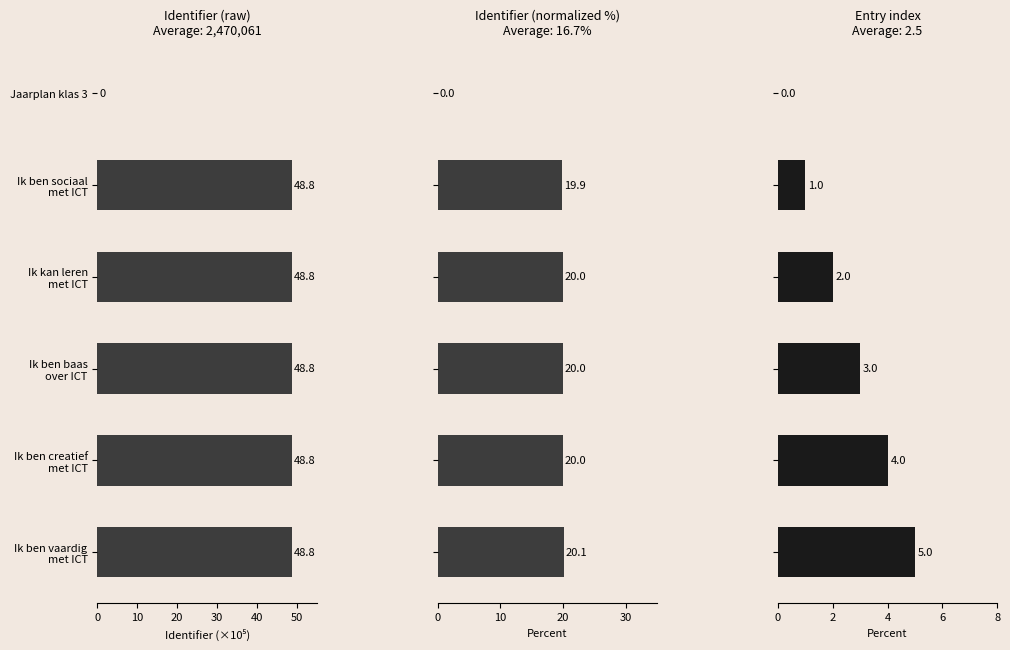

Does the chart contain any negative values?

No